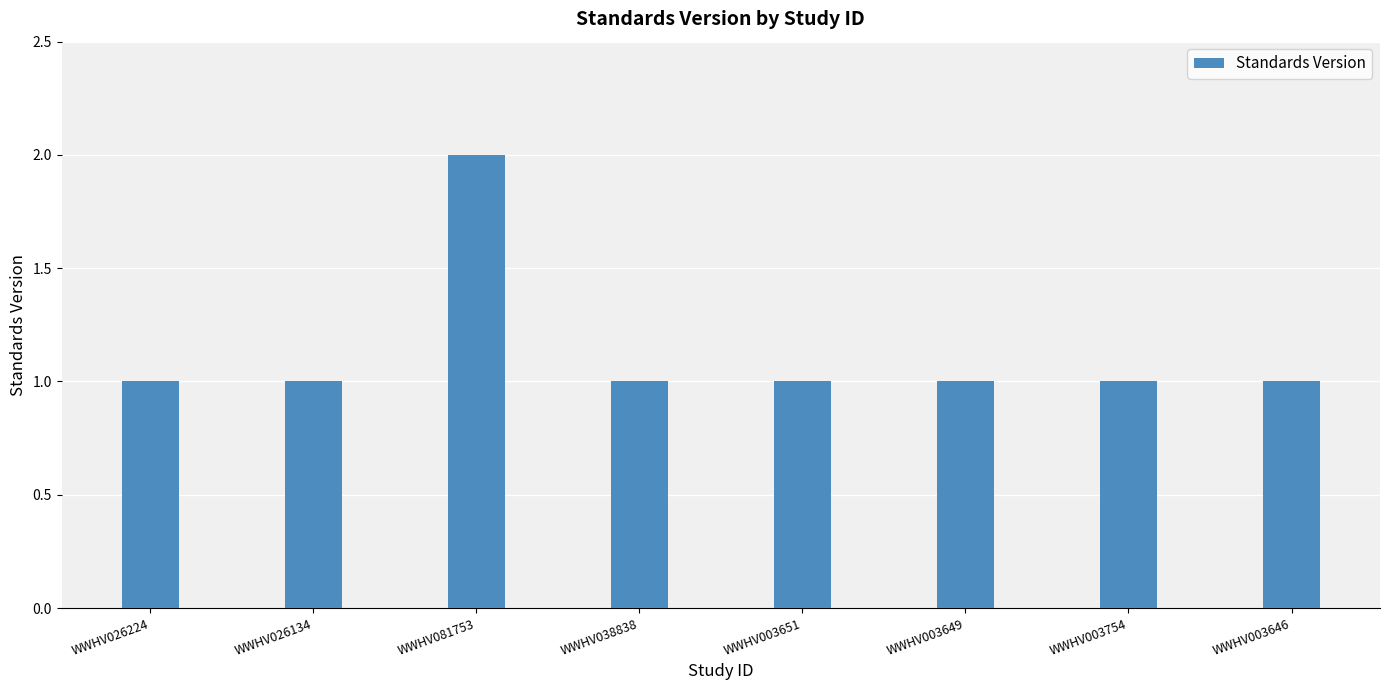

True or false: the data shows 2 at WWHV003649.

False